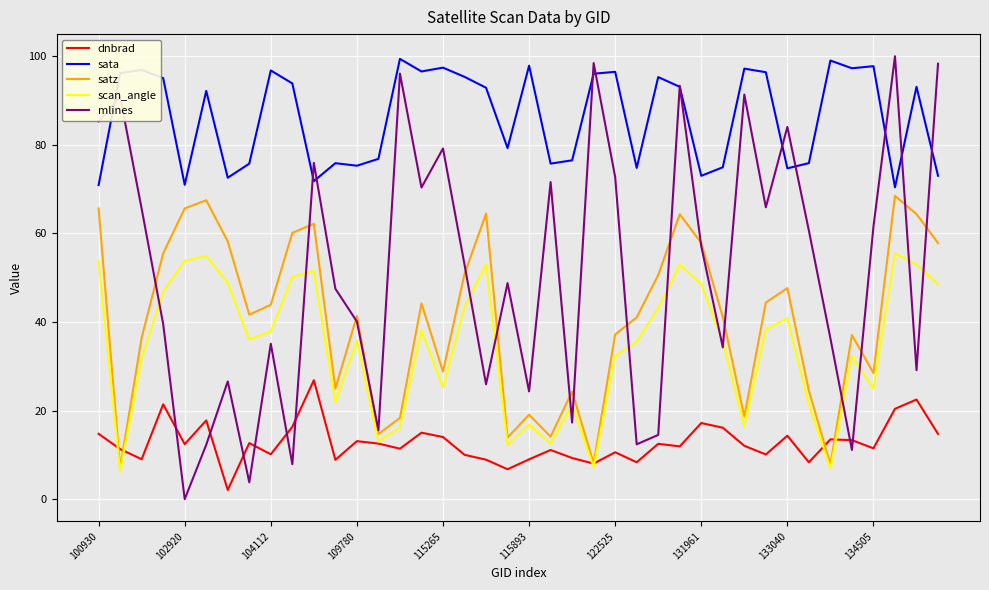

After their last crossing, which series has the higher values: dnbrad or scan_angle?

scan_angle